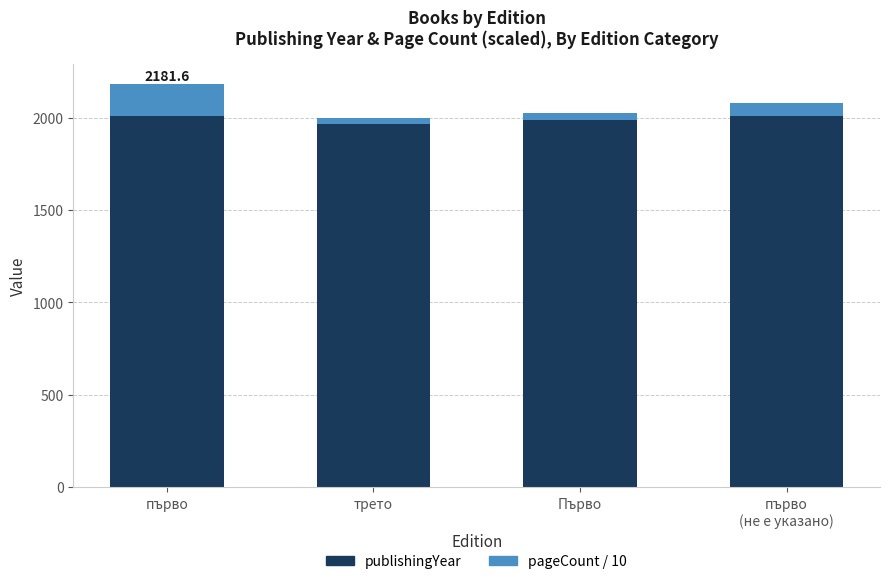

What is the lowest value of the publishingYear series?

1965.0